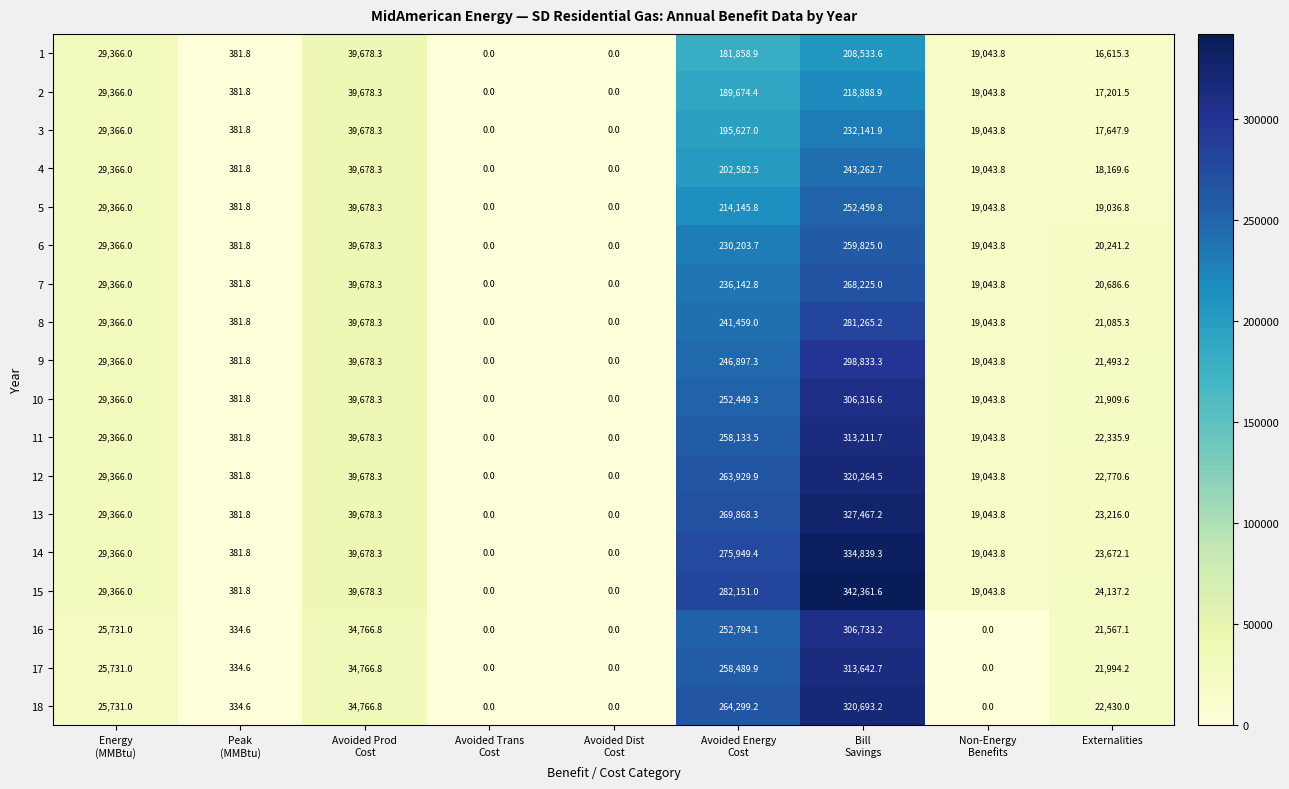

What is the maximum value for 14?

334839.3